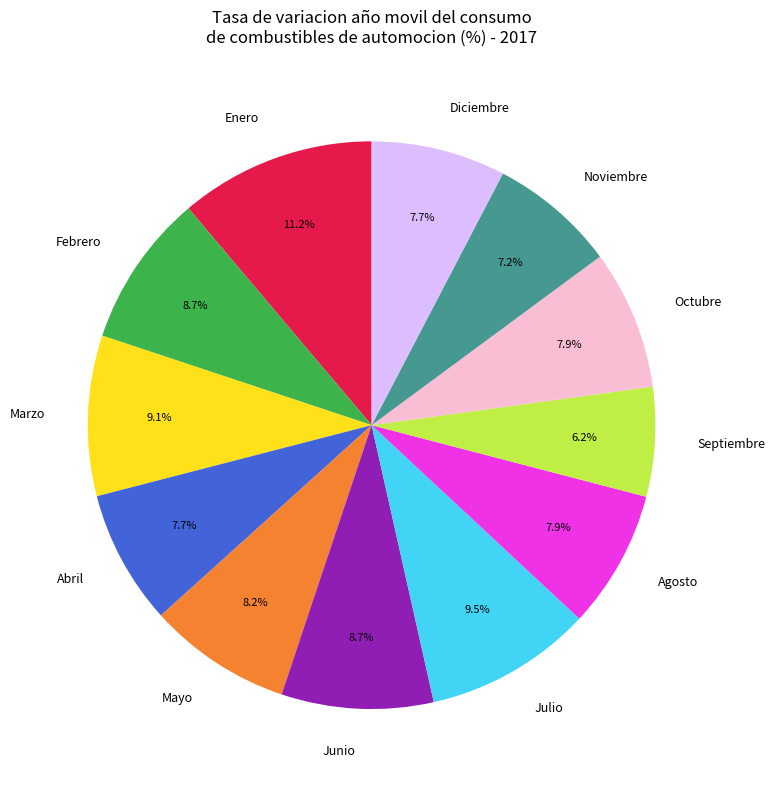

Is it true that Agosto is 2% of the pie?

False